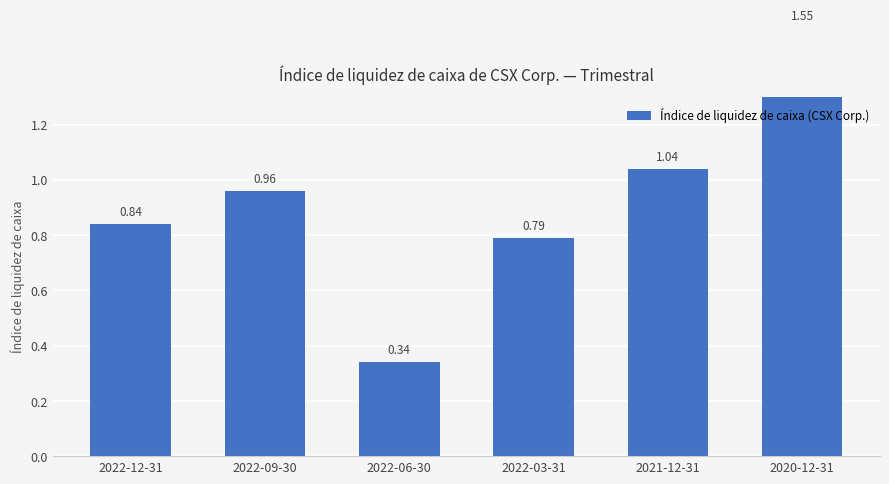

The chart shows a value of 0.3 at 2022-06-30. True or false?

True